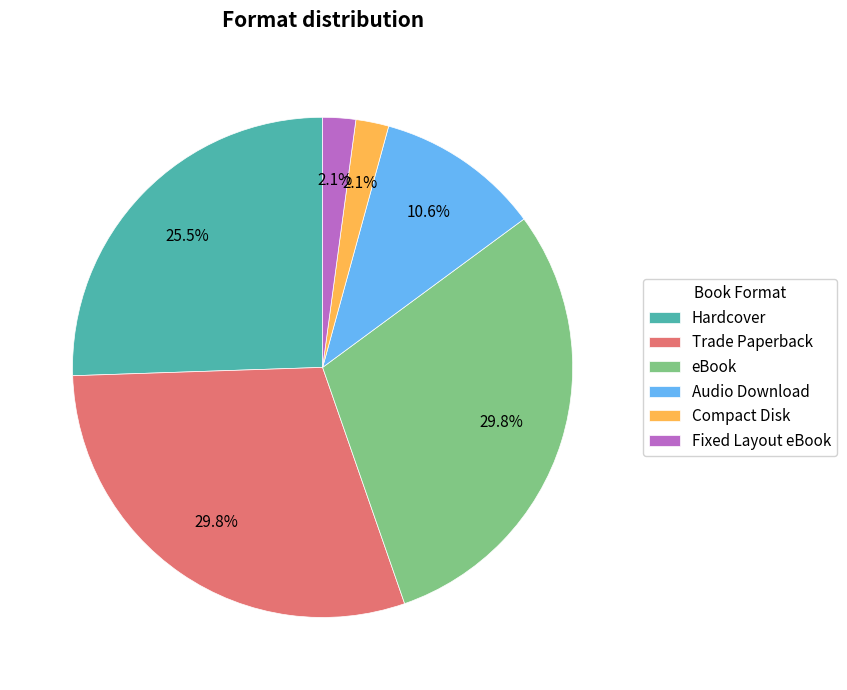

The Trade Paperback slice represents 22% of the pie. True or false?

False